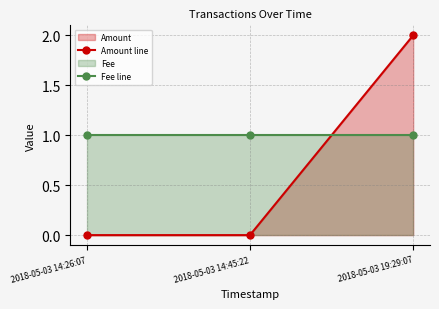

Reading left to right, transcribe all the data shown in this chart.

Amount line: 2018-05-03 14:26:07=0	2018-05-03 14:45:22=0	2018-05-03 19:29:07=2
Fee line: 2018-05-03 14:26:07=1	2018-05-03 14:45:22=1	2018-05-03 19:29:07=1